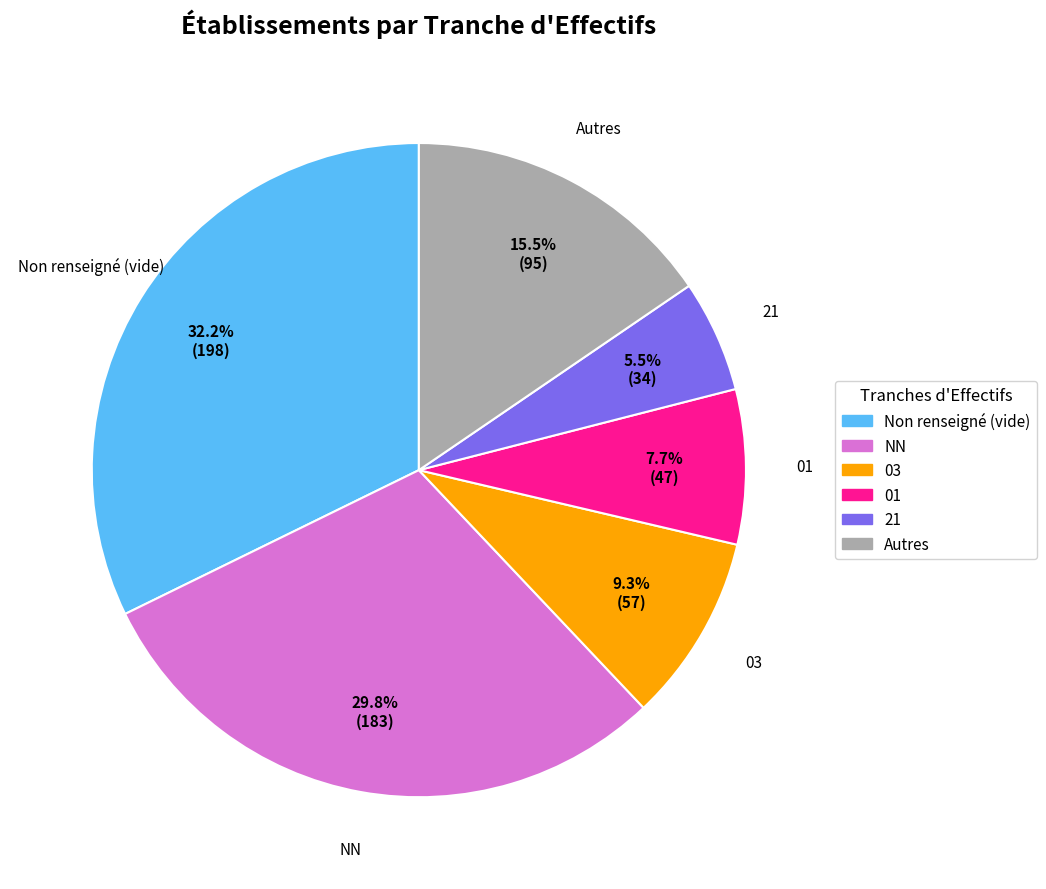

To the nearest percent, what is the average slice percentage?

17%